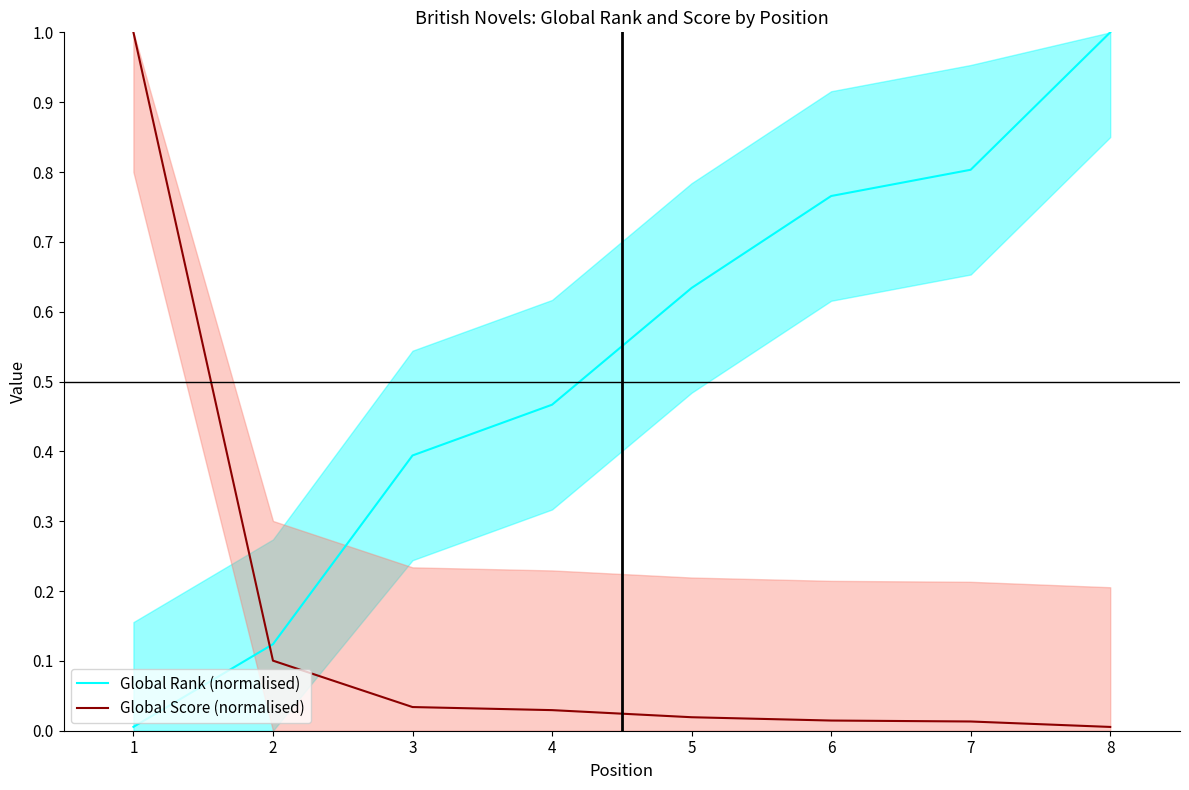

What is the difference between the Global Rank (normalised) values at 1 and 8?

1.0